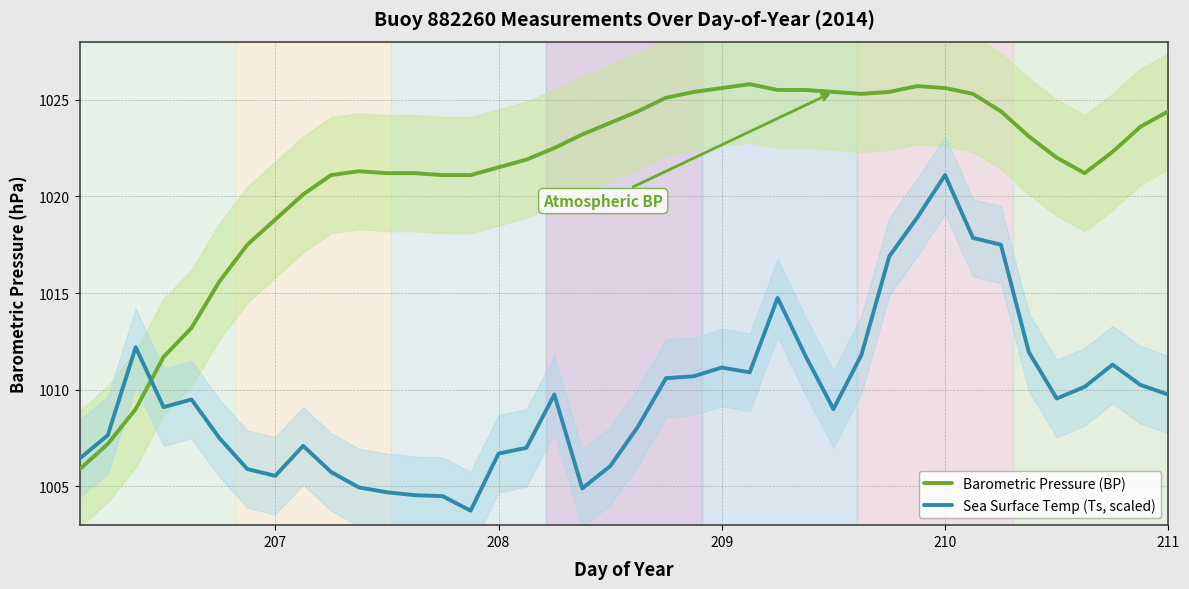

How many data points in Sea Surface Temp (Ts, scaled) are less than 1009?

17